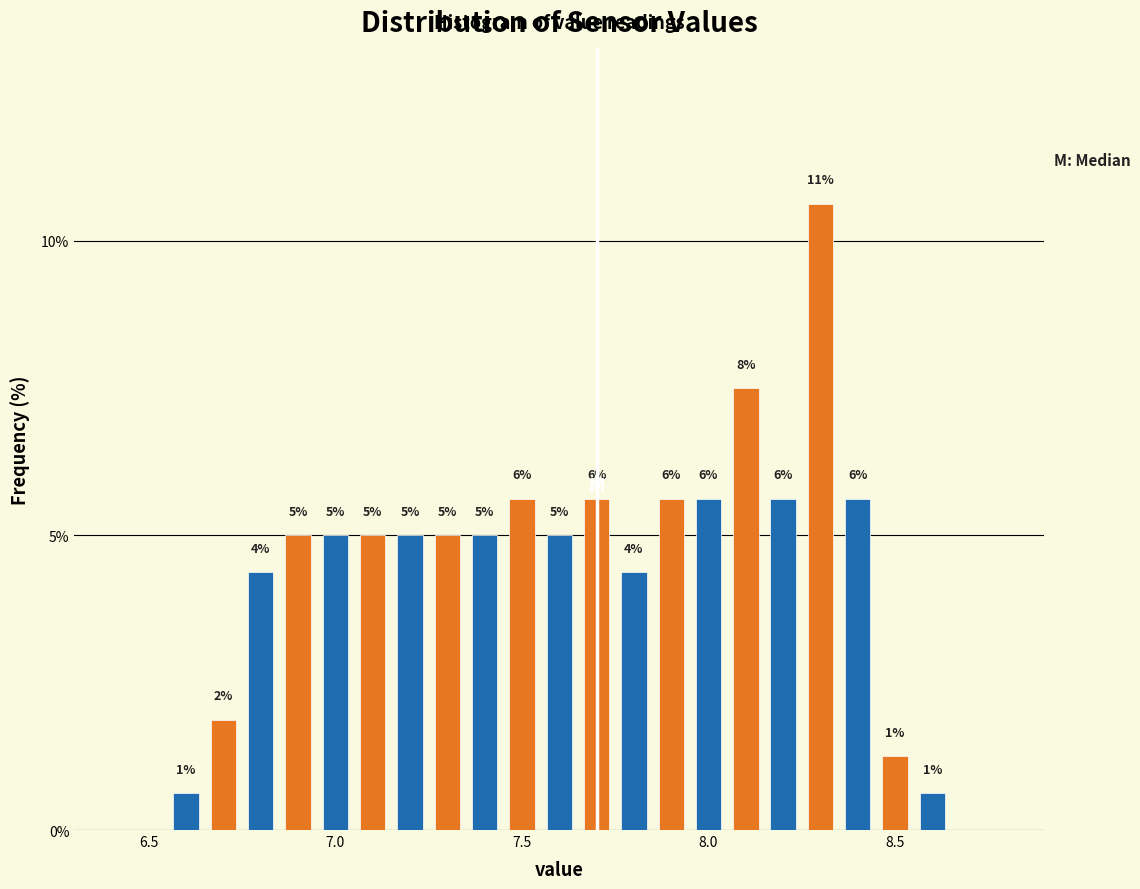

Read against the x-axis, roughly where is the centre of the tallest bar?

8.30